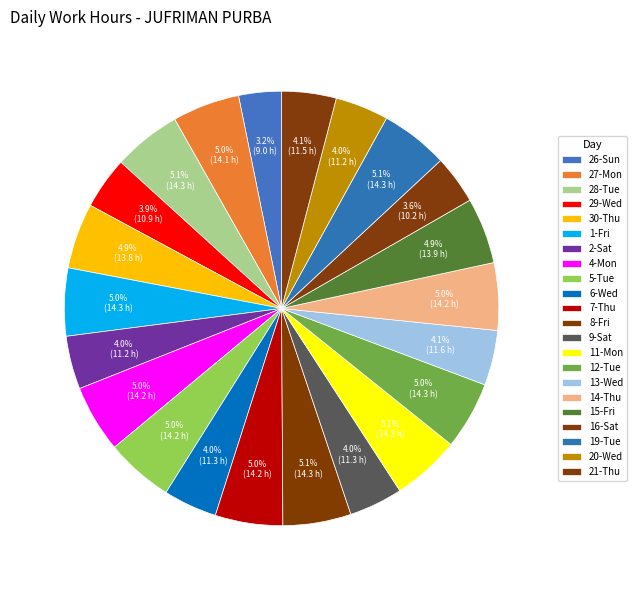

How much of the chart is everything except 20-Wed?

96.0%